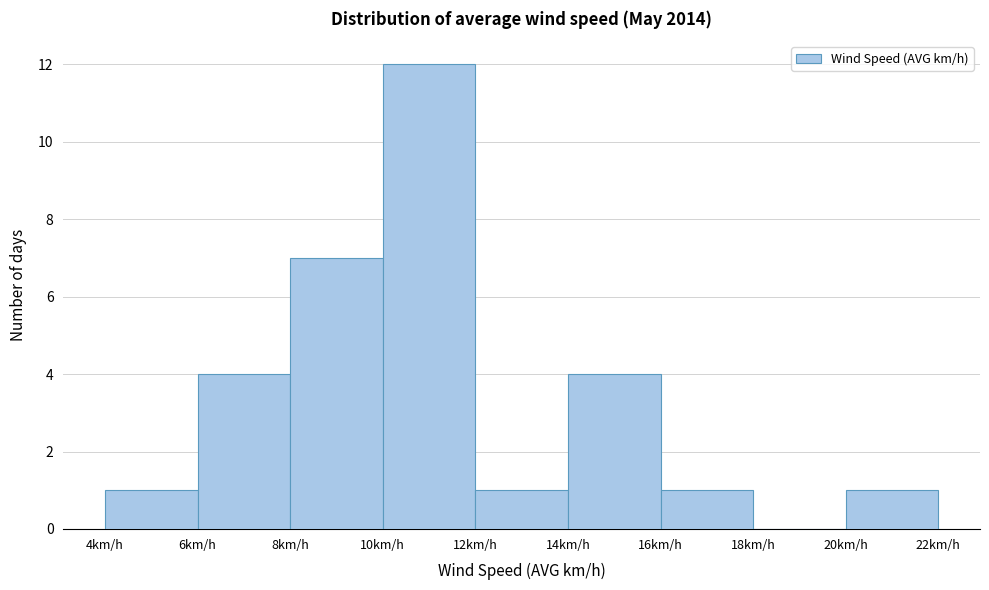

How tall is the bar that spans 14 to 16 on the x-axis? The values are not printed on the chart, so give them approximately, as read against the axis.

4